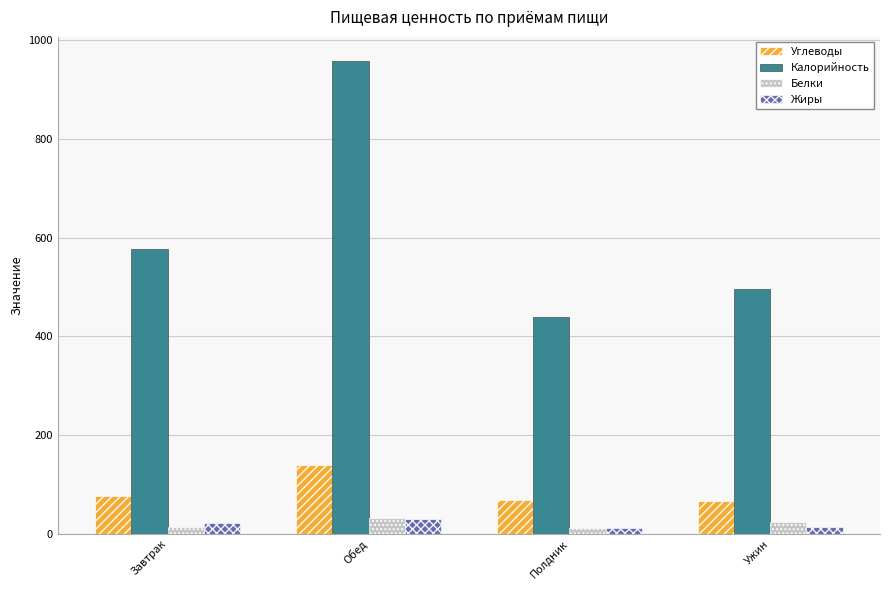

What is the maximum value for Жиры?

30.0